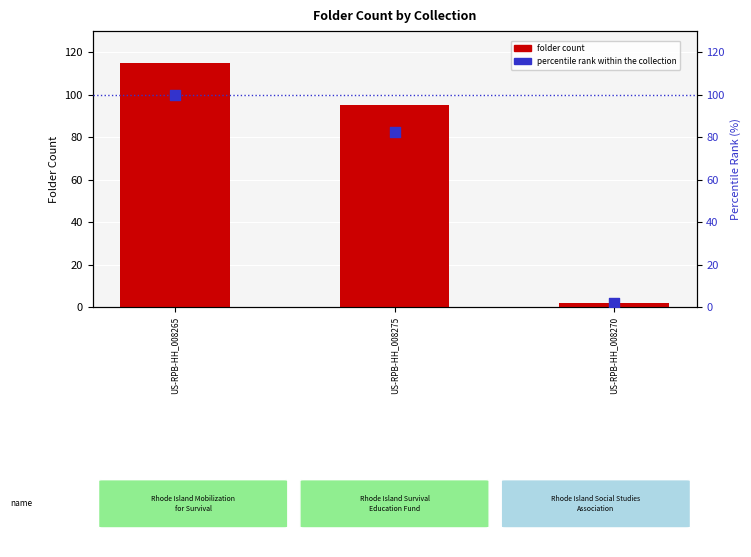

At how many categories does at least one series exceed 55?

2